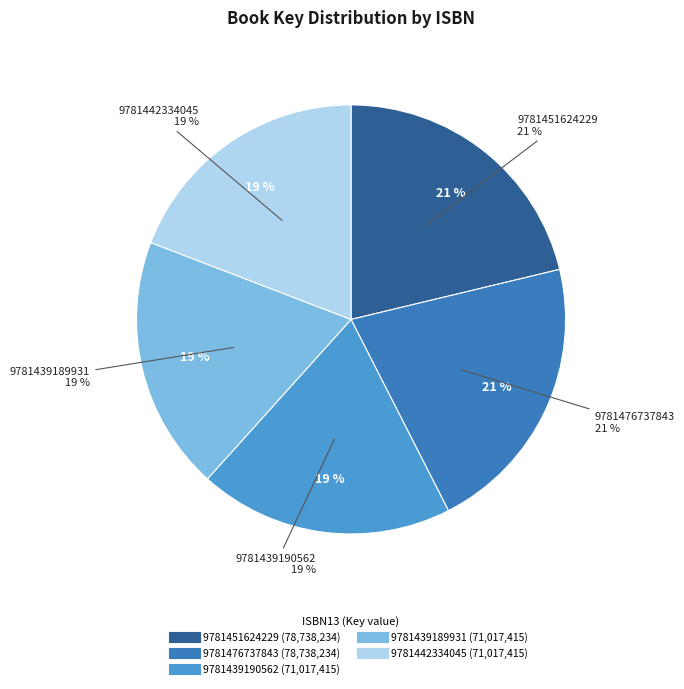

What is the change in value from 9781451624229 to 9781442334045?

-7720819